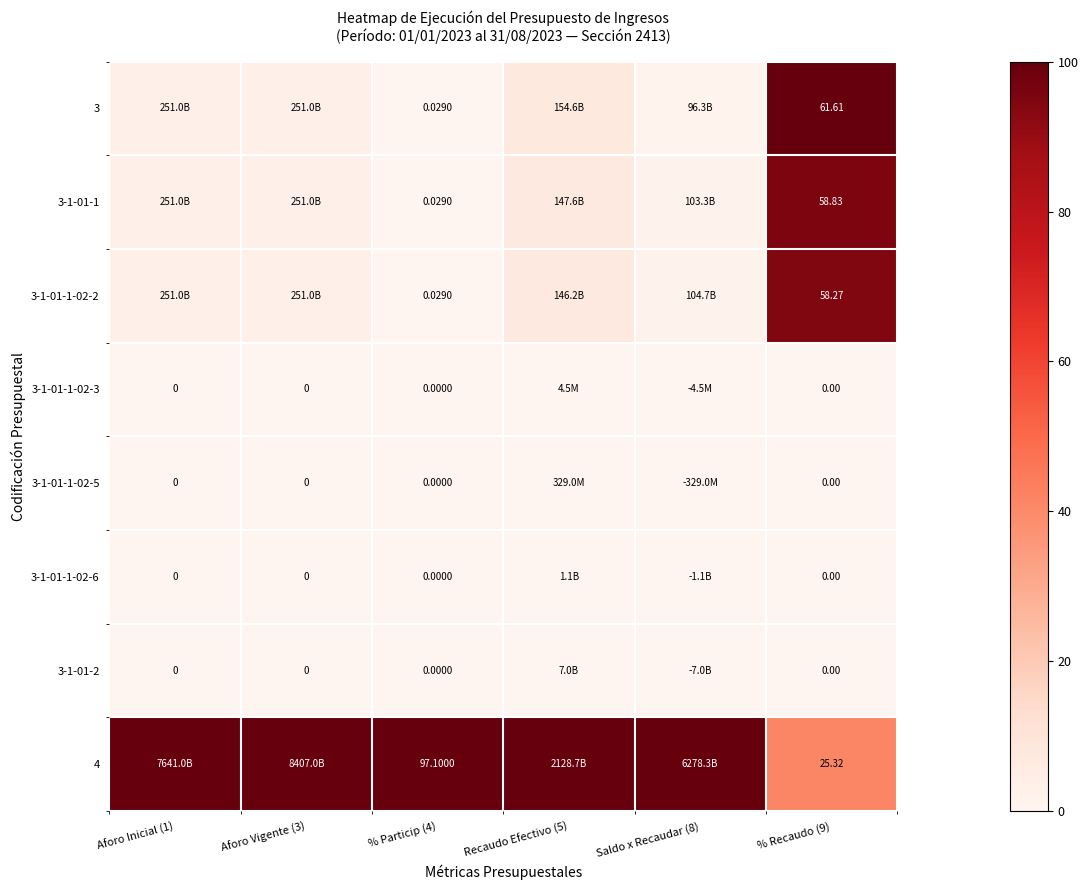

Is the value of 3-1-01-1-02-2 at % Recaudo (9) greater than the value of 4 at % Recaudo (9)?

Yes